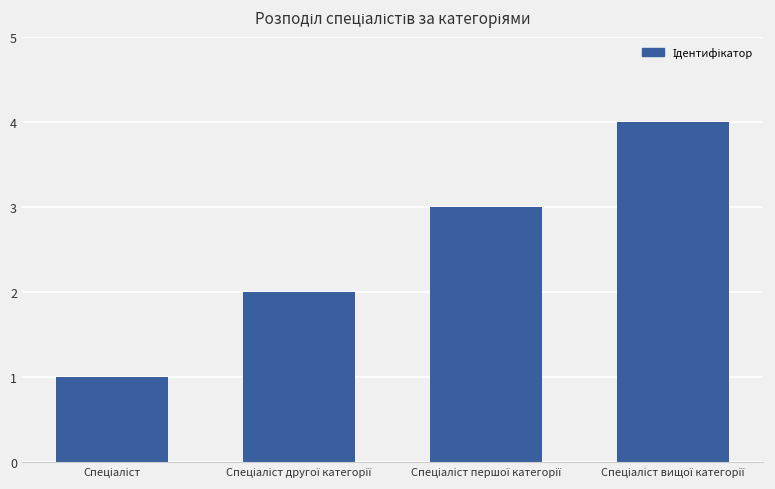

Count the values in the range 2 to 4.

3